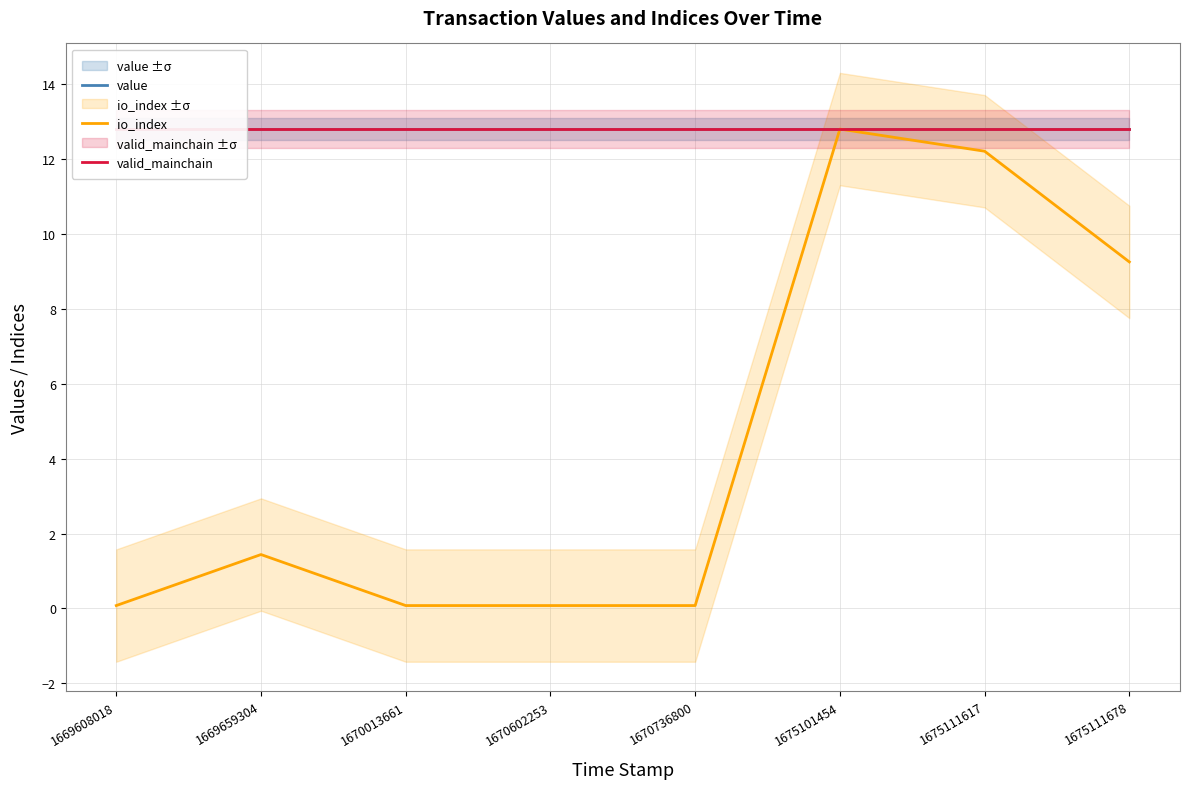

At 1675111617, list the series in order from smallest to largest.

io_index, value, valid_mainchain